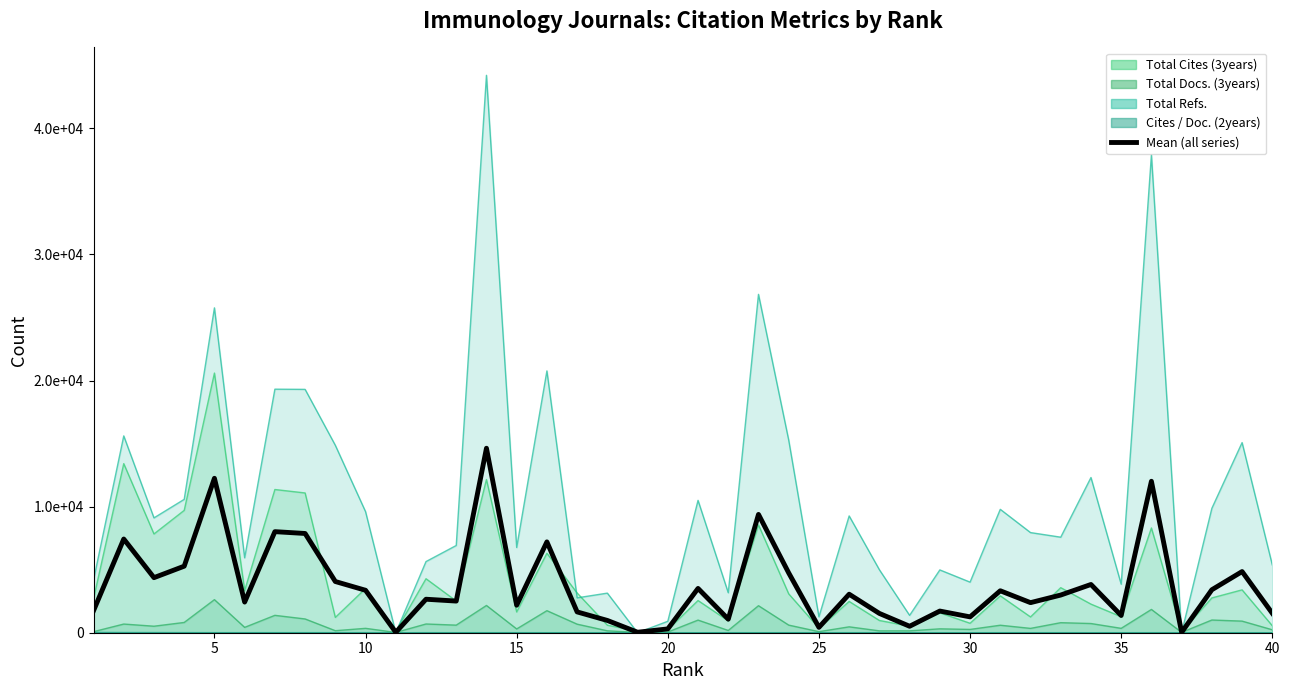

What is the difference between the second highest and minimum values?

12214.2